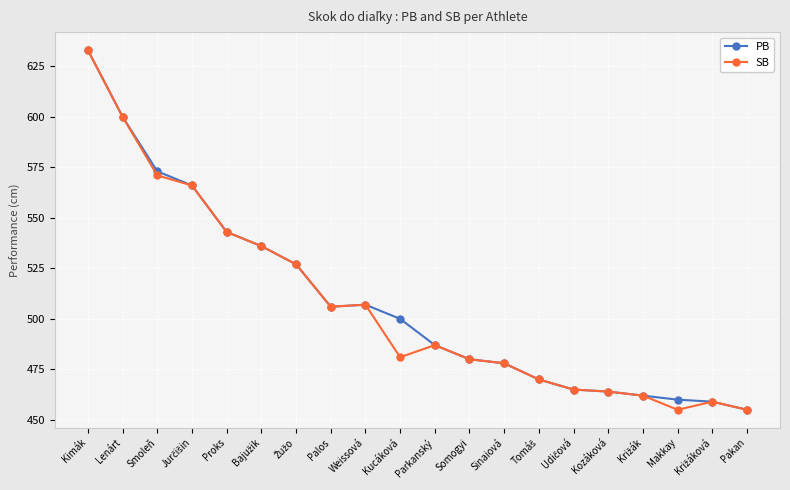

How many lines are shown in the chart?

2